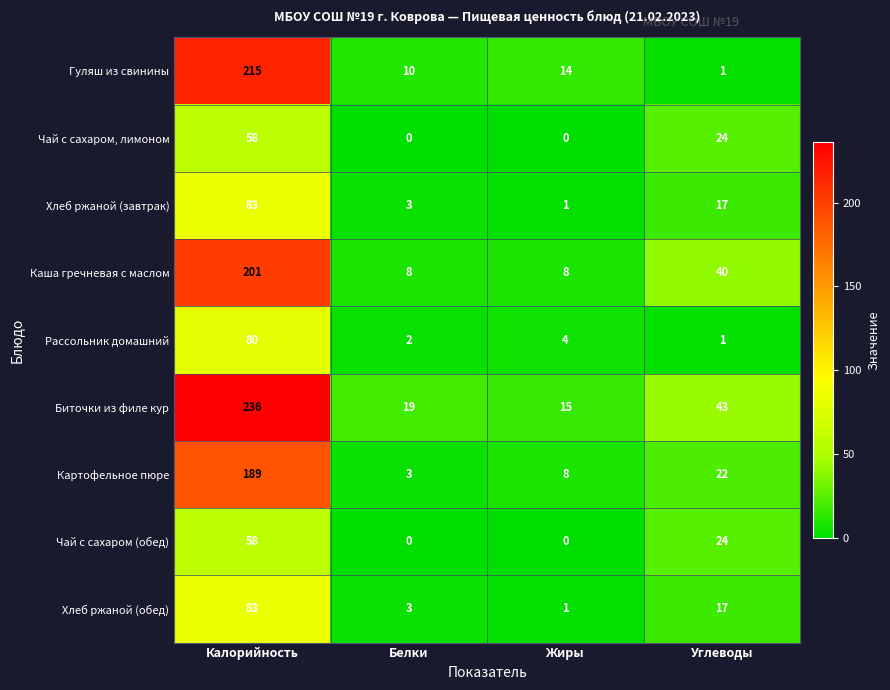

The Гуляш из свинины series shows 1 at Углеводы. True or false?

True